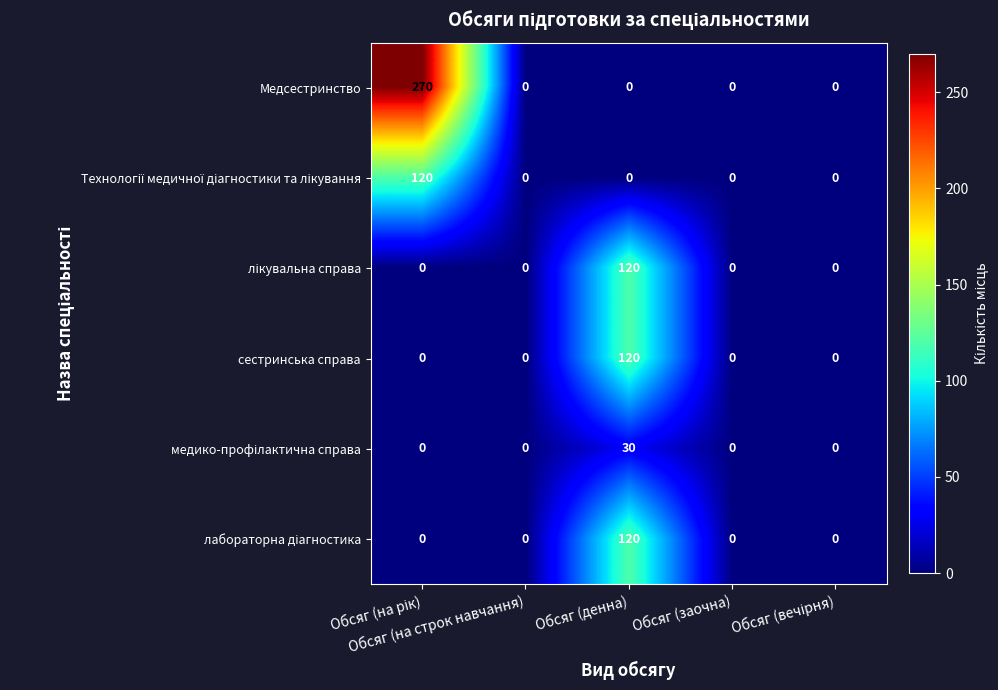

Which series has the widest spread of values?

Медсестринство